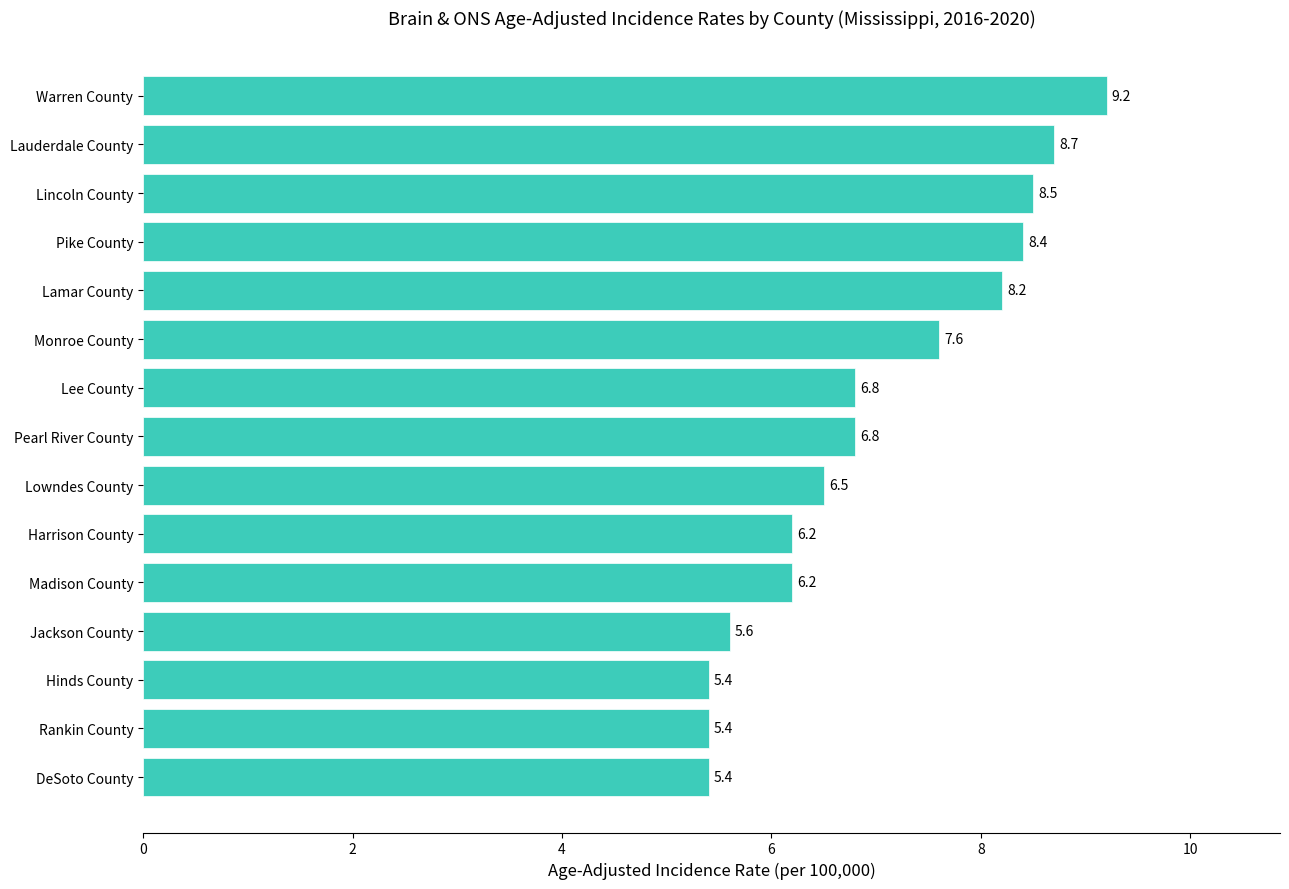

Reading bottom to top, transcribe all the data shown in this chart.

DeSoto County=5.4	Rankin County=5.4	Hinds County=5.4	Jackson County=5.6	Madison County=6.2	Harrison County=6.2	Lowndes County=6.5	Pearl River County=6.8	Lee County=6.8	Monroe County=7.6	Lamar County=8.2	Pike County=8.4	Lincoln County=8.5	Lauderdale County=8.7	Warren County=9.2